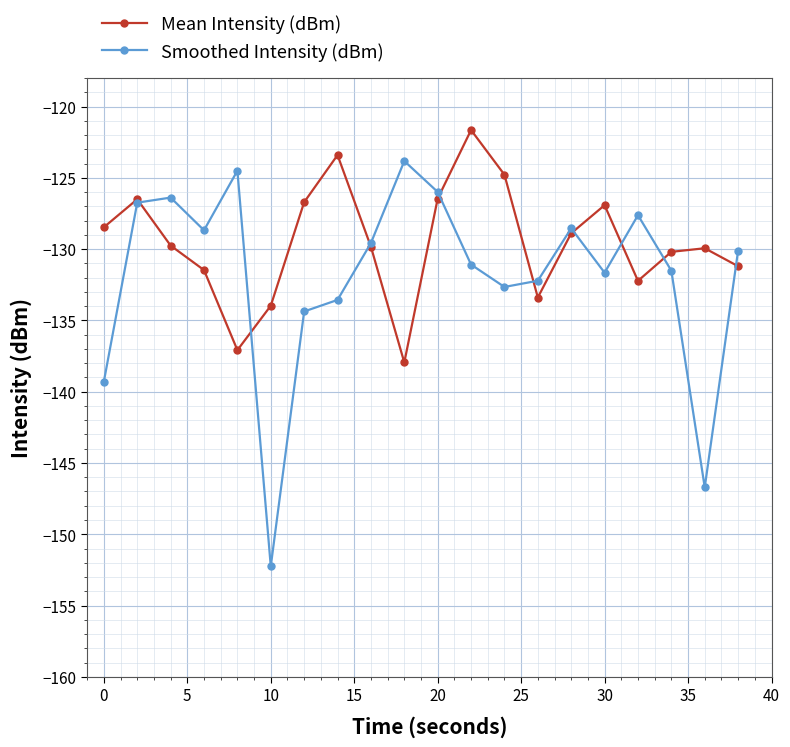

Which series has the largest range (max minus min)?

Smoothed Intensity (dBm)